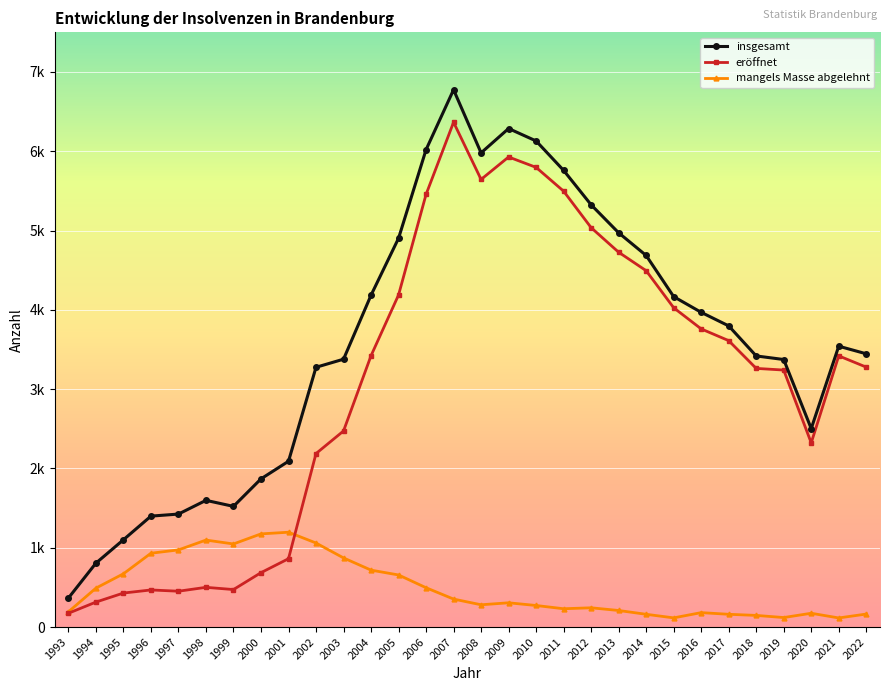

What is the total value across all series at 2022?

6888